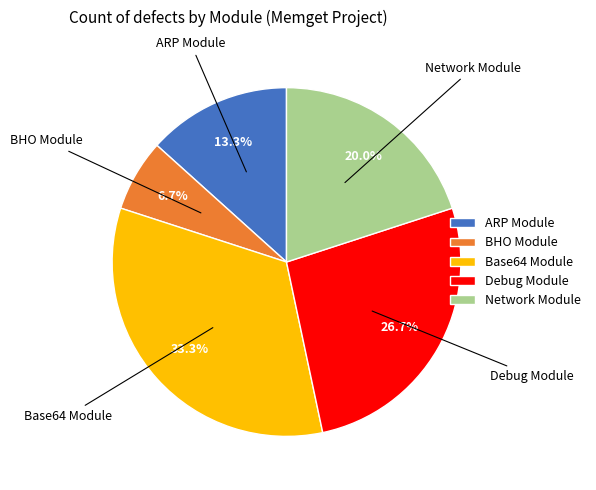

How many segments does this pie chart have?

5